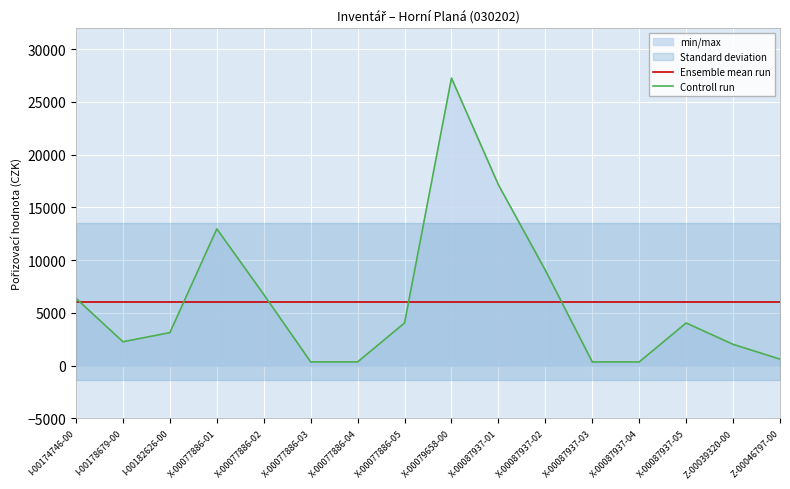

Where does the Controll run series first go above 4046?

I-00174746-00